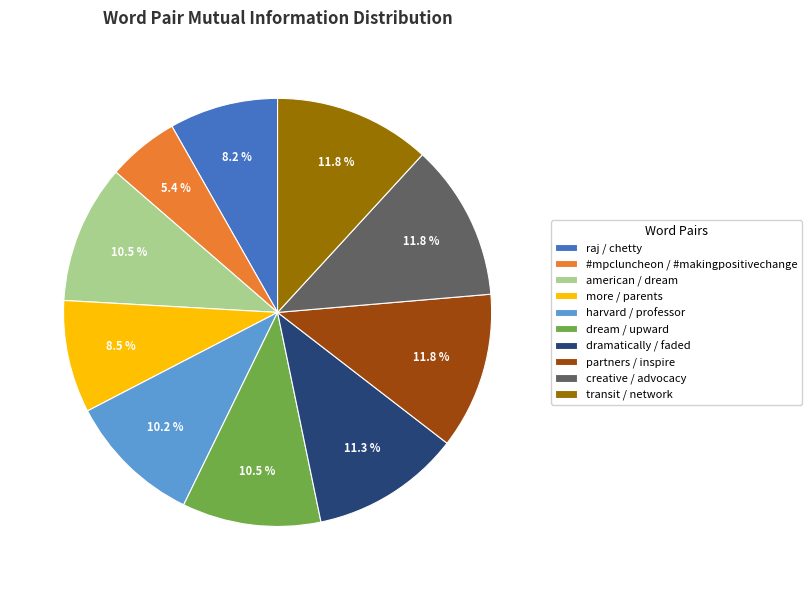

Does american / dream represent more than half of the total?

No